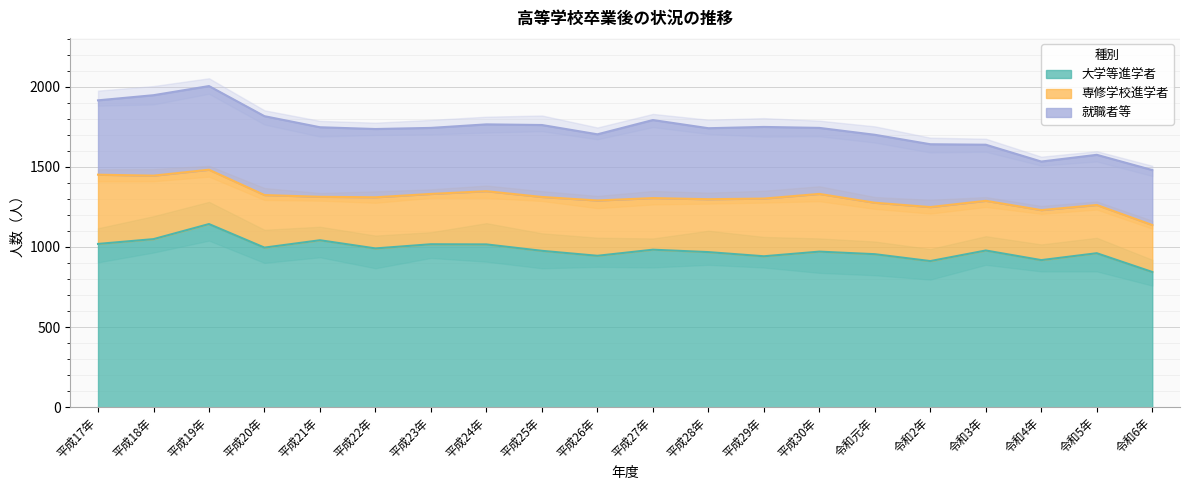

Is it true that 大学等進学者 equals 968 at 平成28年?

True